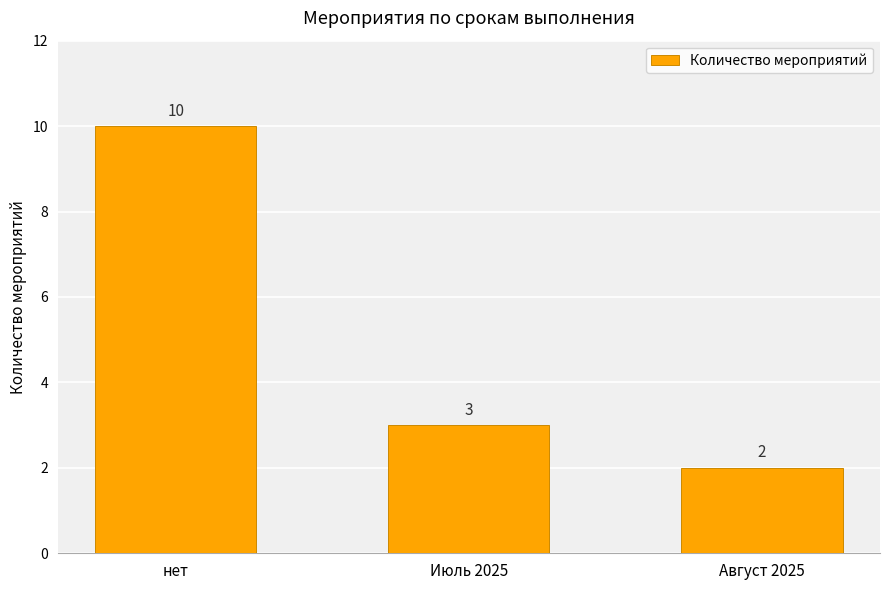

What is the greatest value displayed?

10